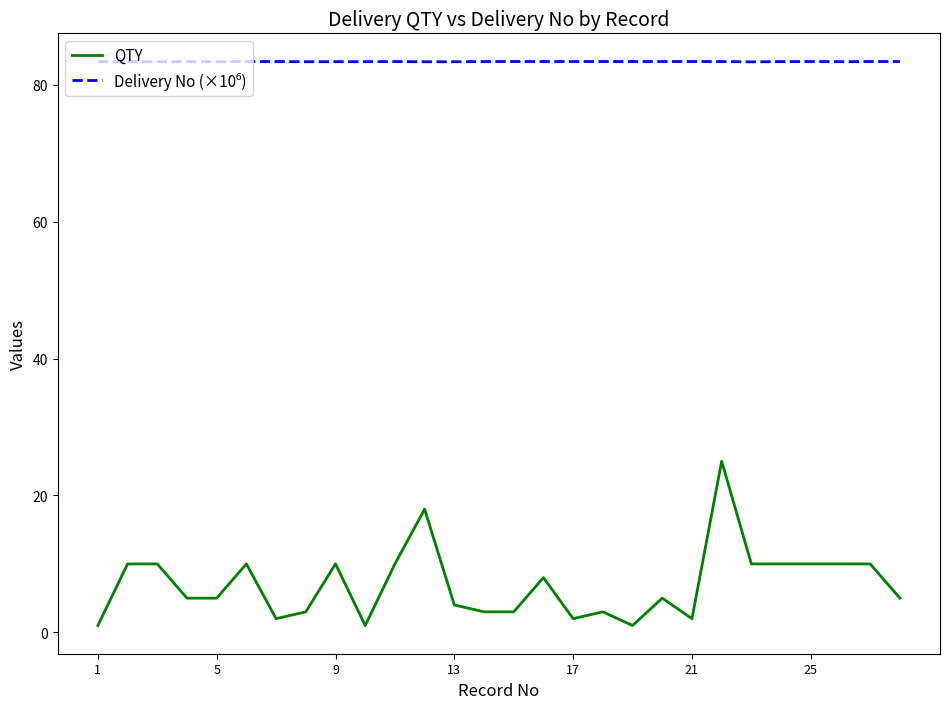

Which series has the widest spread of values?

QTY